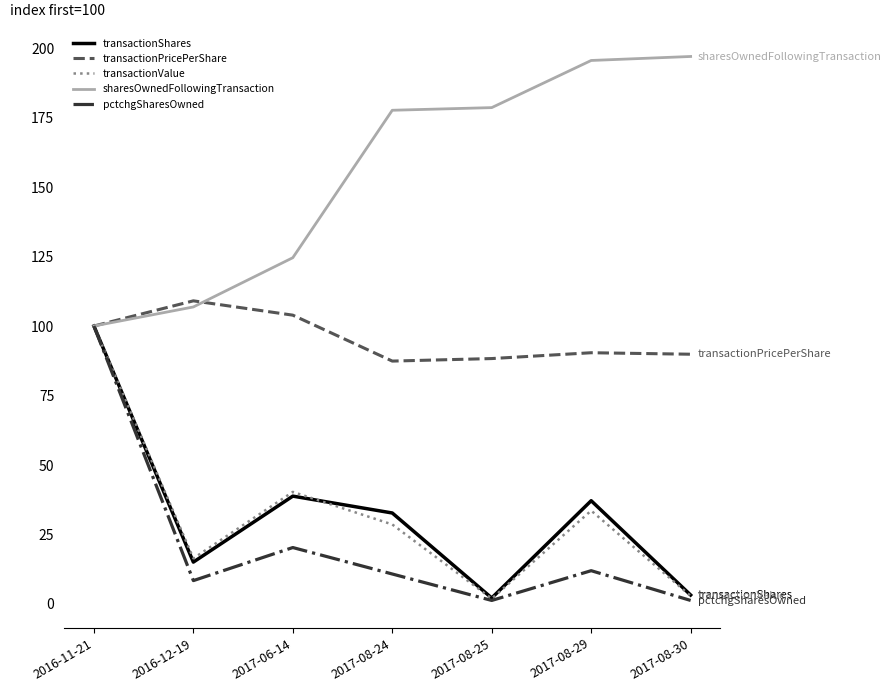

Which series changed the most between 2017-08-25 and 2017-08-30?

sharesOwnedFollowingTransaction